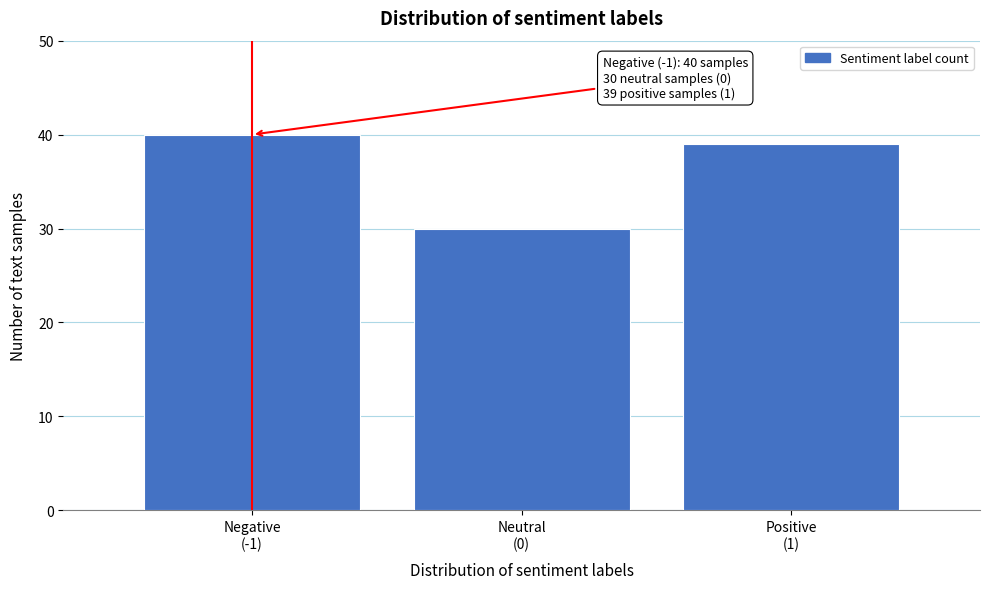

Reading right to left, what are all the values shown in this chart?

39	30	40